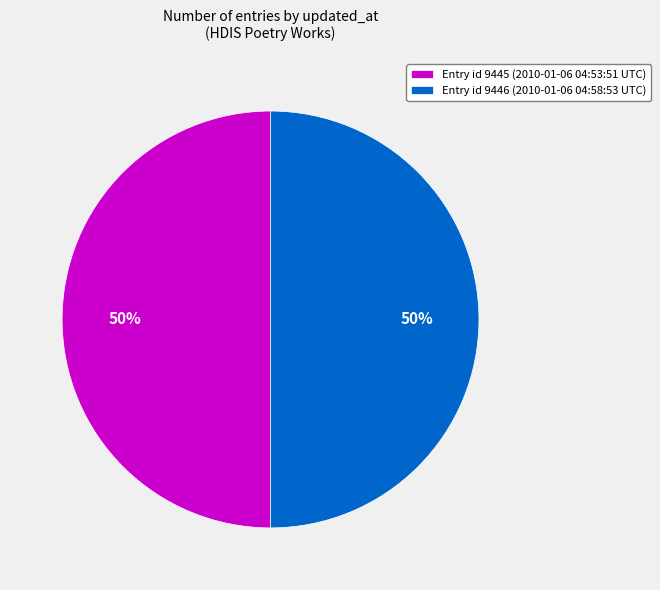

Count the number of slices in the pie.

2